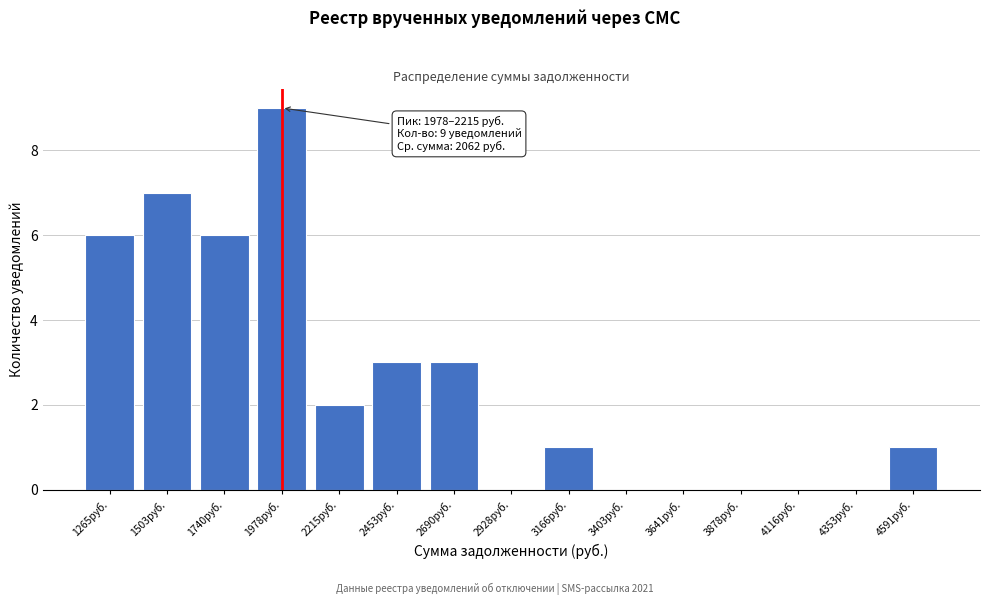

Reading left to right, list all the values displayed in this chart.

1265руб.=6	1503руб.=7	1740руб.=6	1978руб.=9	2215руб.=2	2453руб.=3	2690руб.=3	2928руб.=0	3166руб.=1	3403руб.=0	3641руб.=0	3878руб.=0	4116руб.=0	4353руб.=0	4591руб.=1